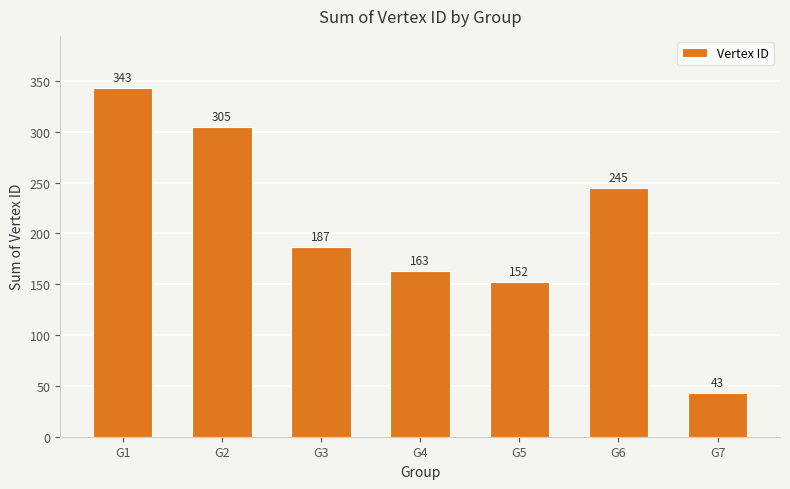

Is it true that the value at G2 is 305?

True